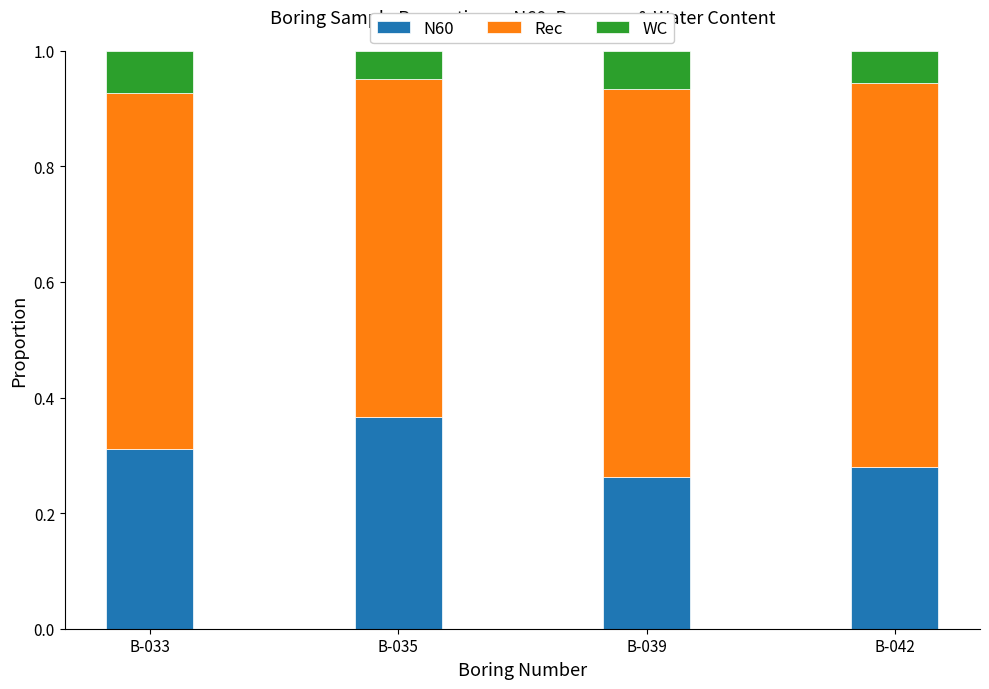

Are the bars grouped side by side (vs. stacked)?

No